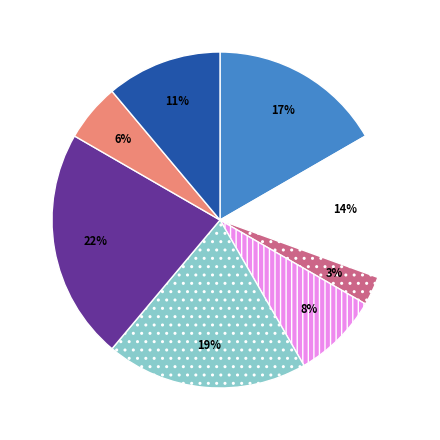

Does any single category account for the majority?

No